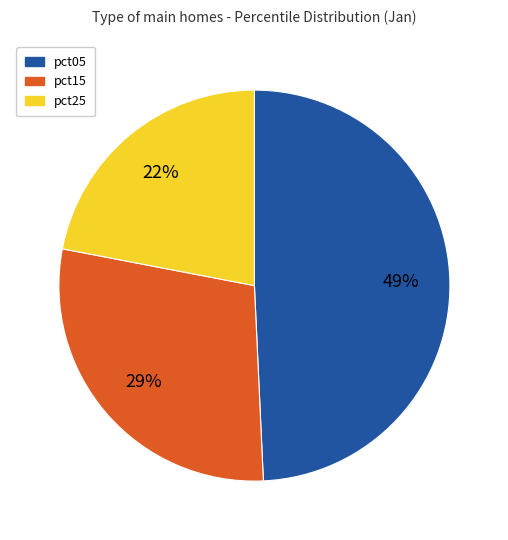

How many slices are in this pie chart?

3